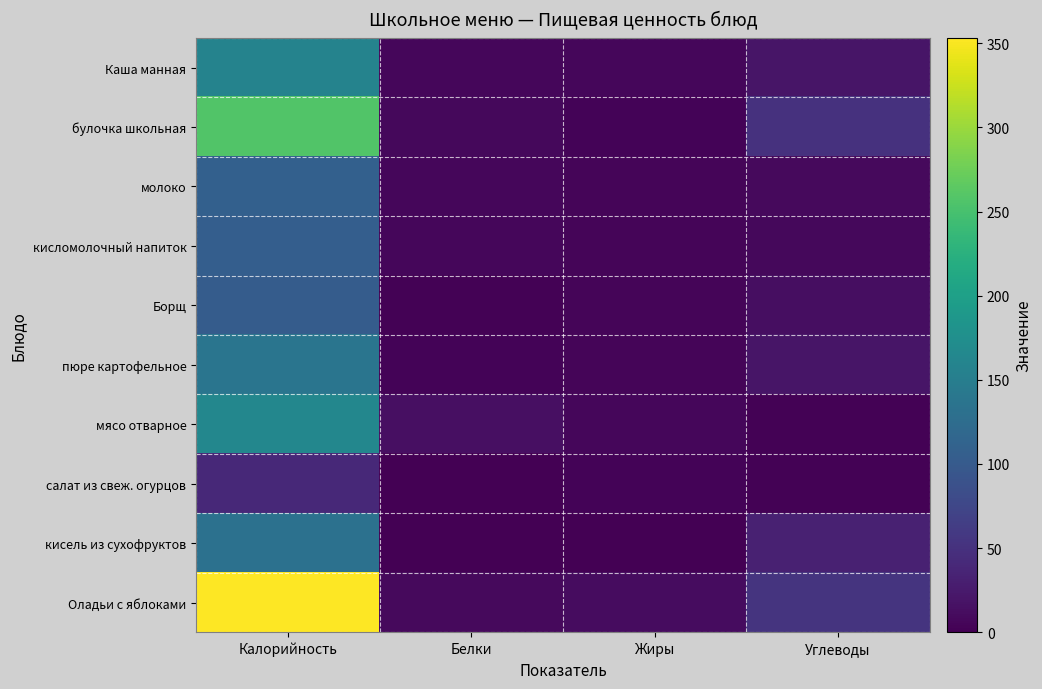

Rank the series by their maximum value, from lowest to highest.

салат из свеж. огурцов, Борщ, кисломолочный напиток, молоко, кисель из сухофруктов, пюре картофельное, Каша манная, мясо отварное, булочка школьная, Оладьи с яблоками